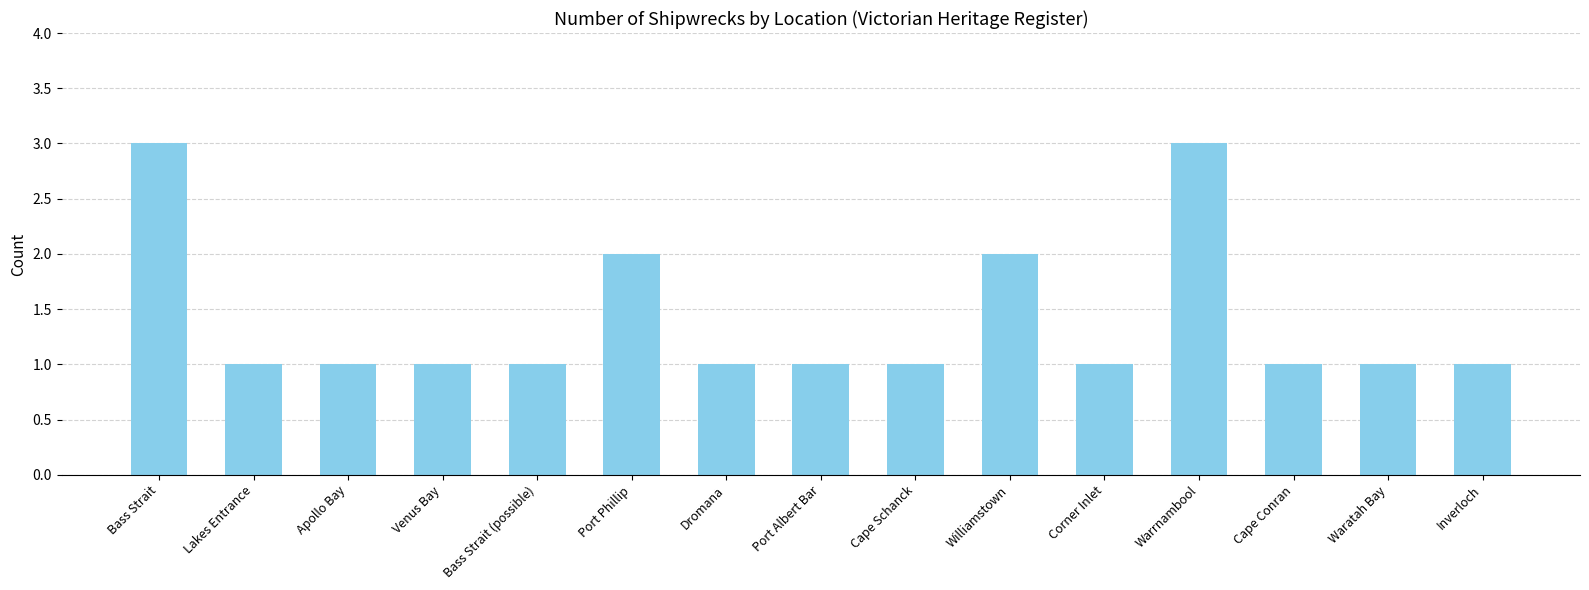

What position from the right is Port Phillip?

10